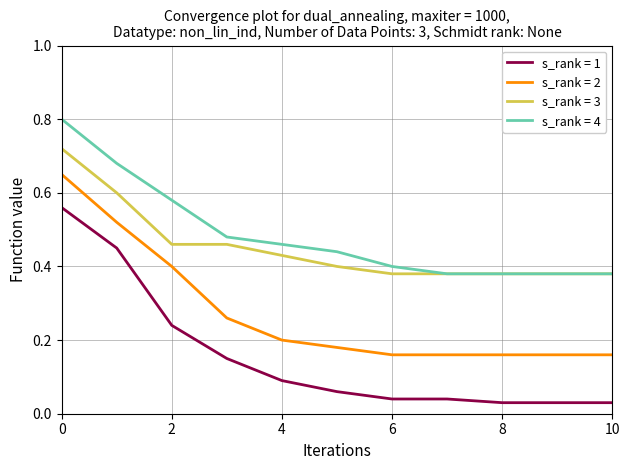

What is the maximum value shown in the chart?

0.8